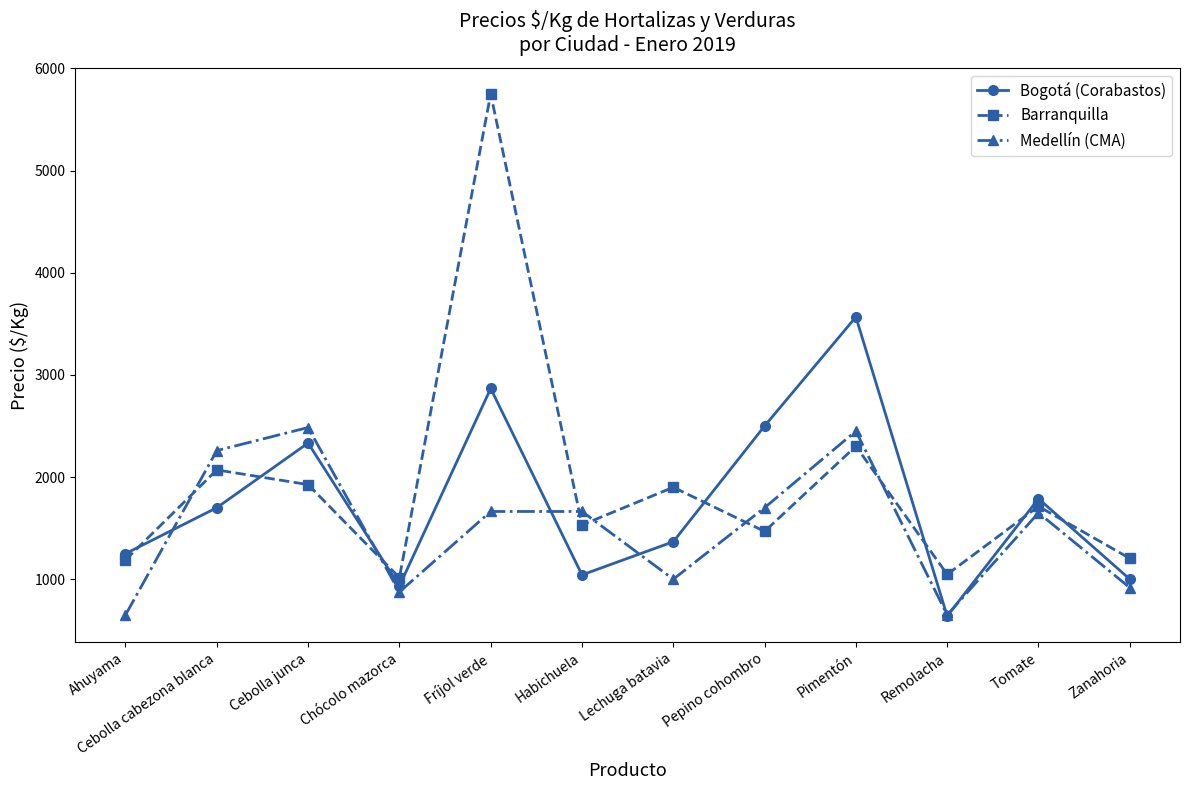

List the series in order of their overall mean, highest first.

Barranquilla, Bogotá (Corabastos), Medellín (CMA)